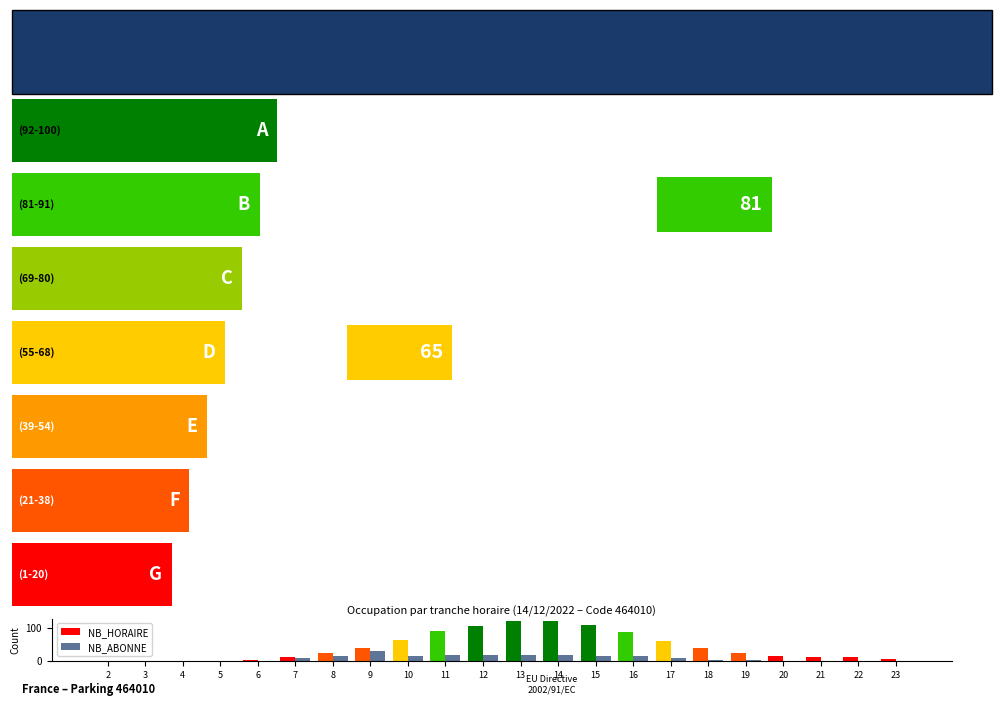

What is the average value of the NB_HORAIRE series?

42